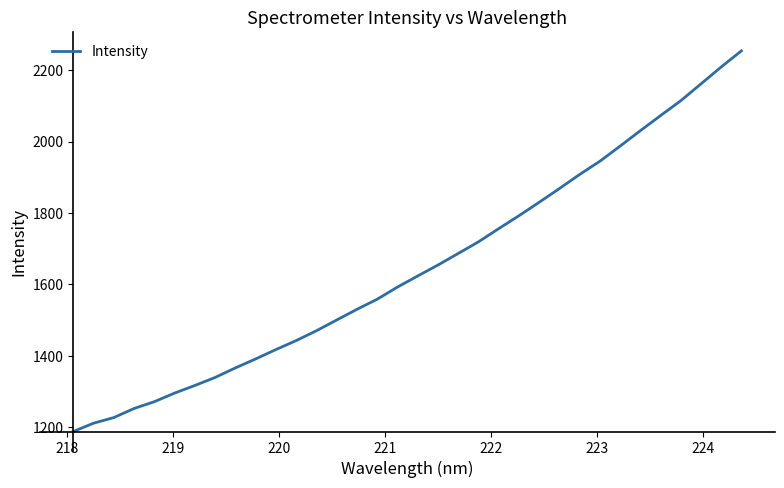

What is the maximum value shown in the chart?

2253.8